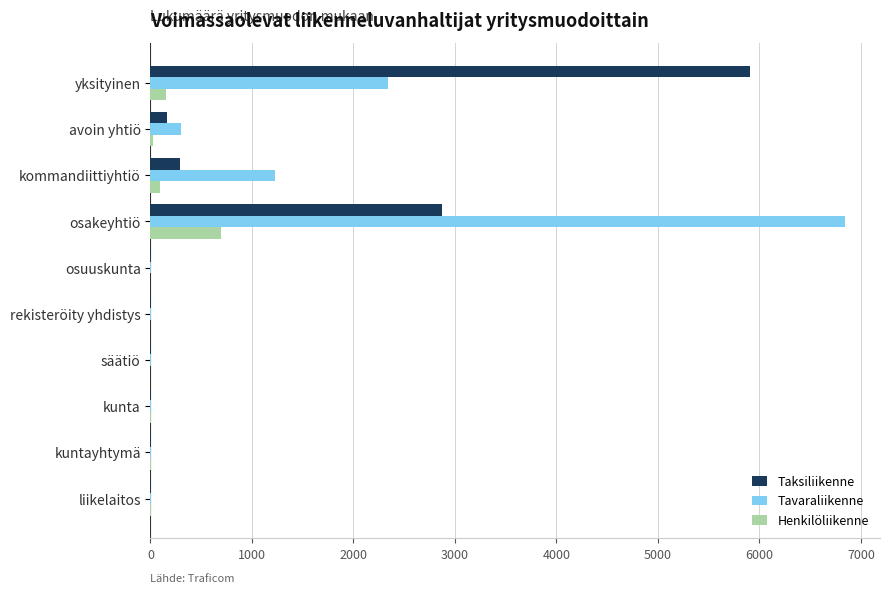

At which category does the chart reach its peak across all series?

osakeyhtiö